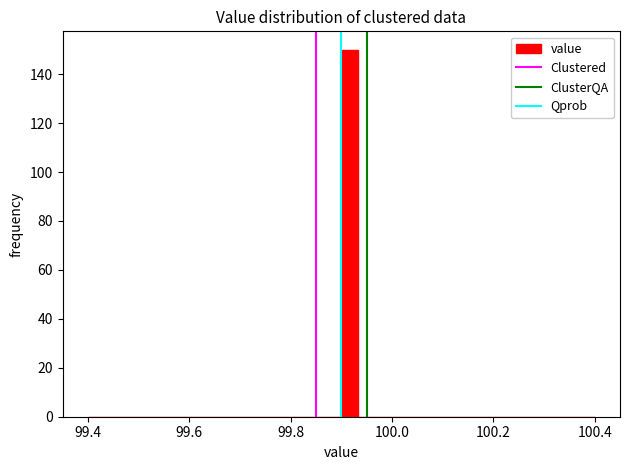

Read against the x-axis, roughly where is the centre of the tallest bar?

99.92